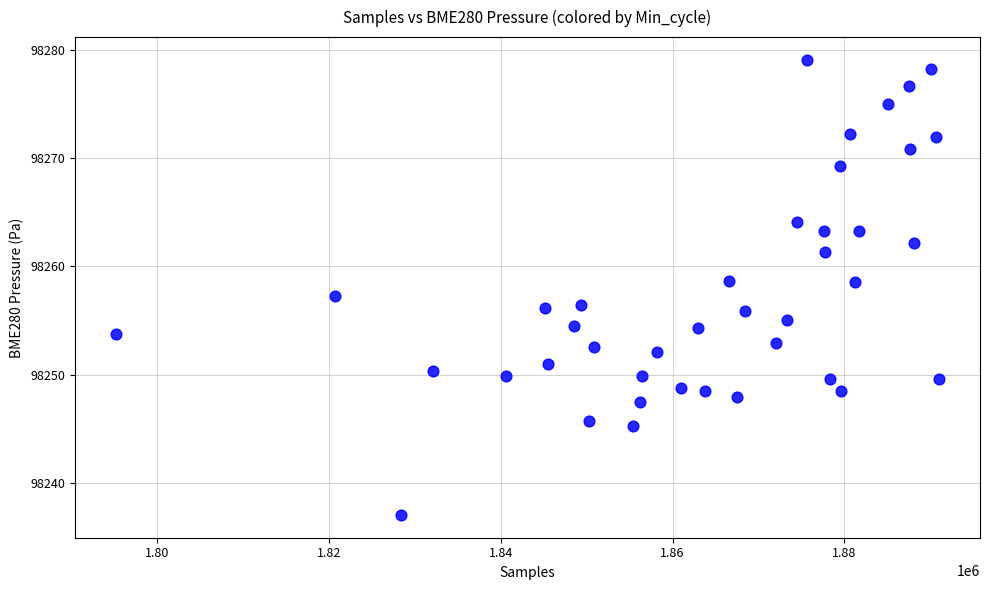

What is the range of Y values (max minus min)?

42.0